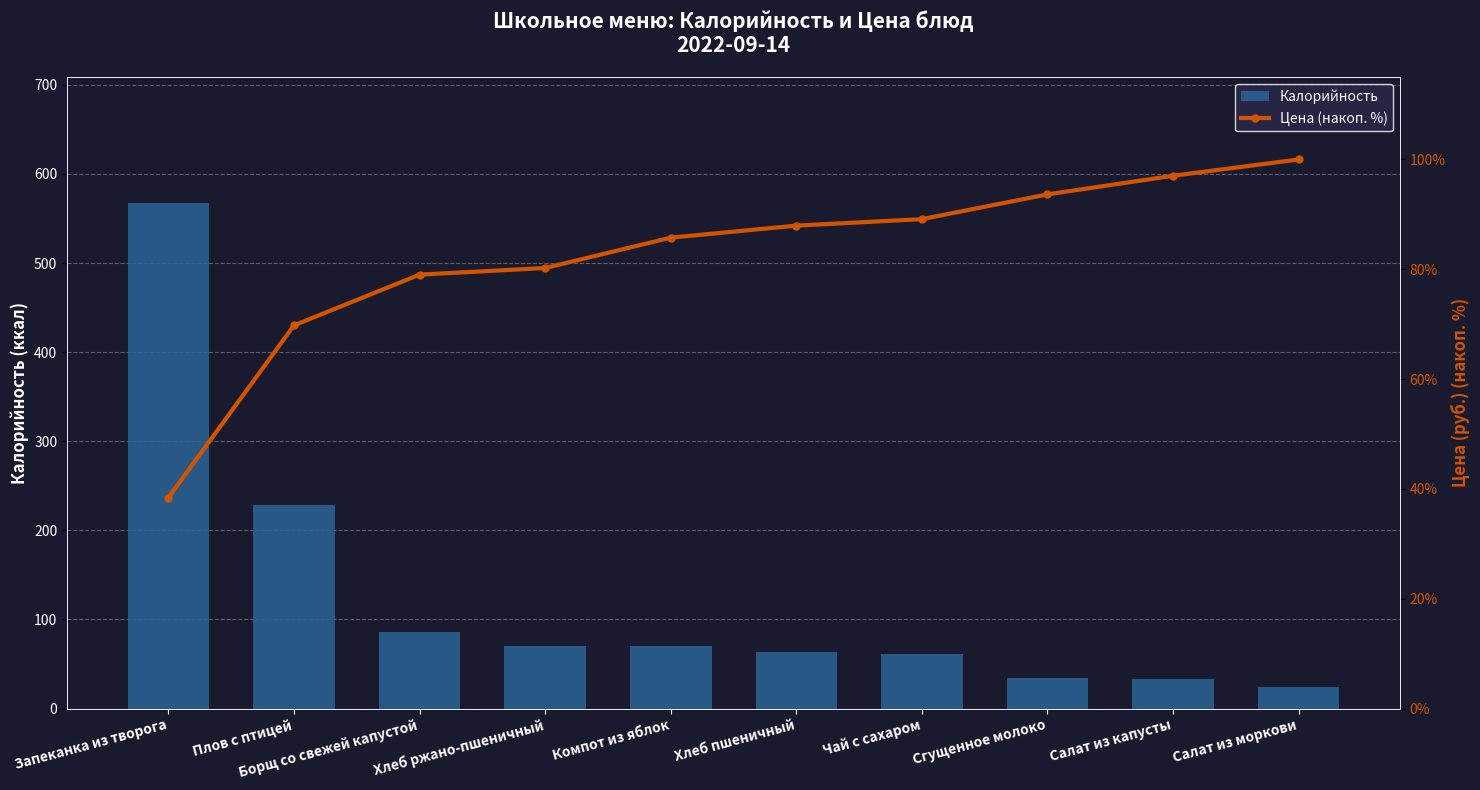

Where is Калорийность nearest to the value 295?

Плов с птицей